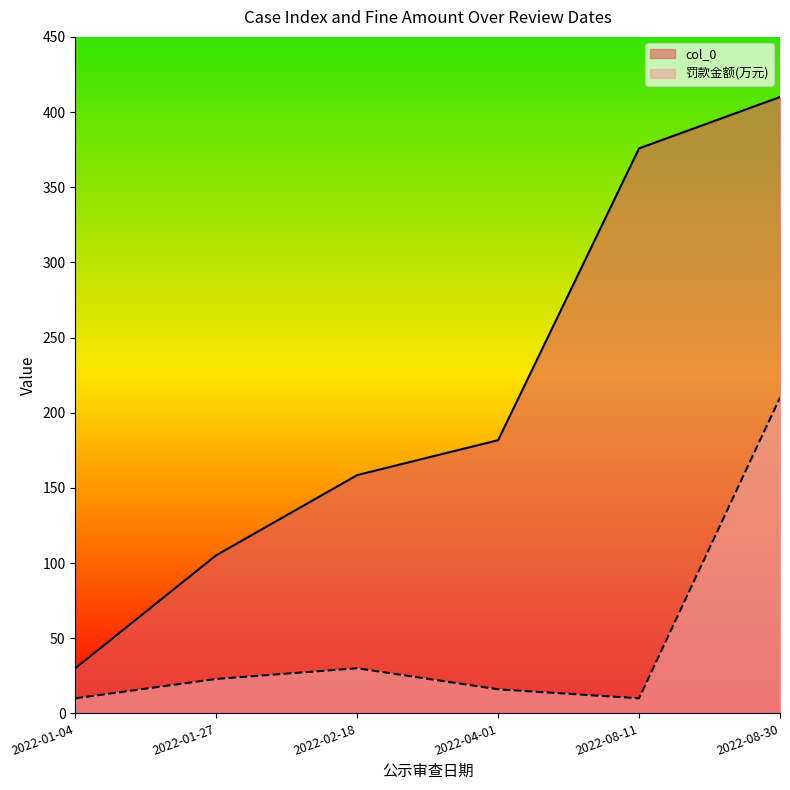

Is it true that 罚款金额(万元) equals 10.0 at 2022-08-11?

True